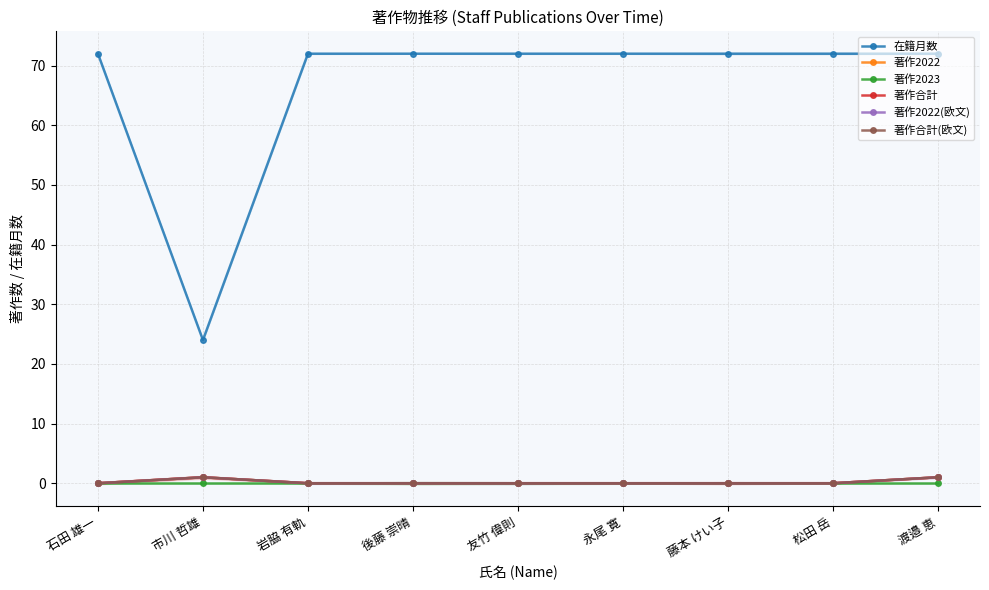

The 著作合計 series shows 0 at 石田 雄一. True or false?

True